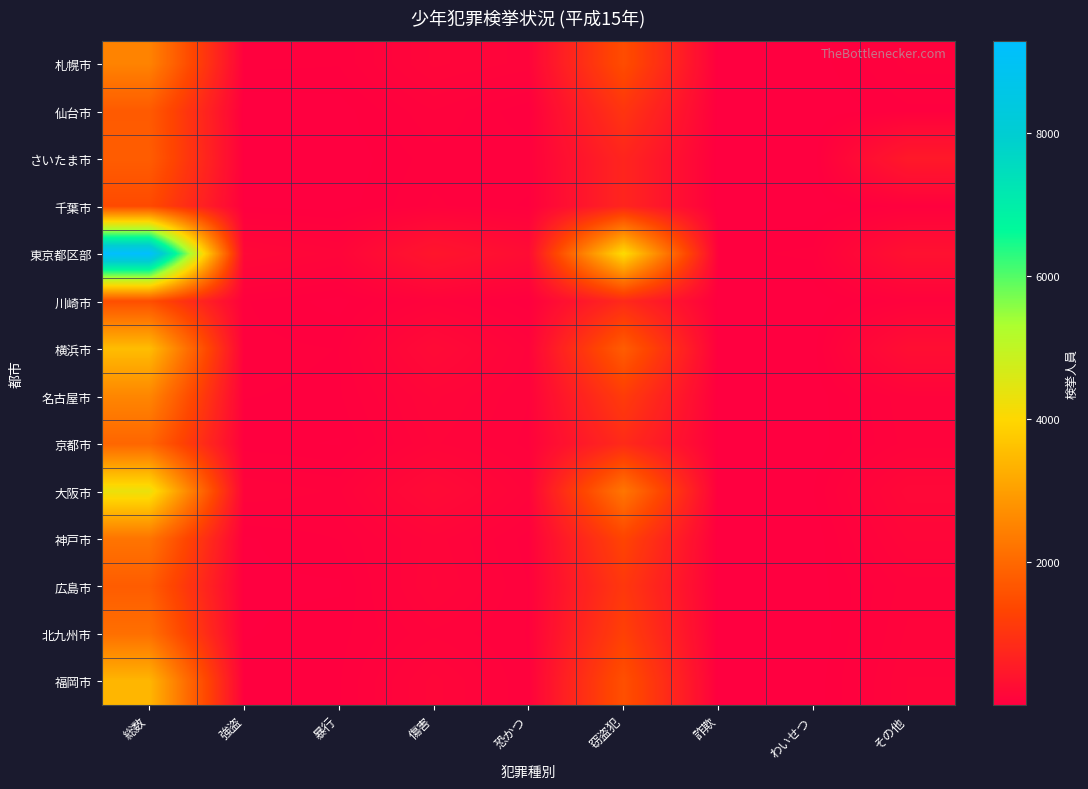

Reading left to right, list all the values displayed in this chart.

札幌市: 総数=2491	強盗=43	暴行=39	傷害=133	恐かつ=103	窃盗犯=1482	詐欺=5	わいせつ=9	その他=62
仙台市: 総数=1734	強盗=3	暴行=8	傷害=73	恐かつ=22	窃盗犯=1020	詐欺=3	わいせつ=1	その他=33
さいたま市: 総数=1778	強盗=16	暴行=3	傷害=47	恐かつ=49	窃盗犯=719	詐欺=2	わいせつ=1	その他=498
千葉市: 総数=1441	強盗=16	暴行=8	傷害=59	恐かつ=34	窃盗犯=722	詐欺=1	わいせつ=3	その他=45
東京都区部: 総数=9292	強盗=169	暴行=117	傷害=433	恐かつ=248	窃盗犯=4085	詐欺=30	わいせつ=43	その他=337
川崎市: 総数=1512	強盗=39	暴行=10	傷害=82	恐かつ=24	窃盗犯=803	詐欺=8	わいせつ=3	その他=69
横浜市: 総数=3526	強盗=43	暴行=37	傷害=216	恐かつ=87	窃盗犯=1782	詐欺=10	わいせつ=11	その他=283
名古屋市: 総数=2548	強盗=38	暴行=34	傷害=133	恐かつ=74	窃盗犯=1159	詐欺=5	わいせつ=6	その他=90
京都市: 総数=1949	強盗=27	暴行=17	傷害=113	恐かつ=68	窃盗犯=828	詐欺=16	わいせつ=6	その他=82
大阪市: 総数=4306	強盗=92	暴行=70	傷害=224	恐かつ=101	窃盗犯=2262	詐欺=6	わいせつ=19	その他=176
神戸市: 総数=2229	強盗=16	暴行=38	傷害=120	恐かつ=46	窃盗犯=1318	詐欺=2	わいせつ=5	その他=130
広島市: 総数=1765	強盗=15	暴行=16	傷害=132	恐かつ=55	窃盗犯=1079	詐欺=9	わいせつ=7	その他=83
北九州市: 総数=2133	強盗=17	暴行=30	傷害=88	恐かつ=54	窃盗犯=1243	詐欺=11	わいせつ=1	その他=96
福岡市: 総数=3411	強盗=30	暴行=35	傷害=136	恐かつ=56	窃盗犯=1541	詐欺=6	わいせつ=6	その他=111